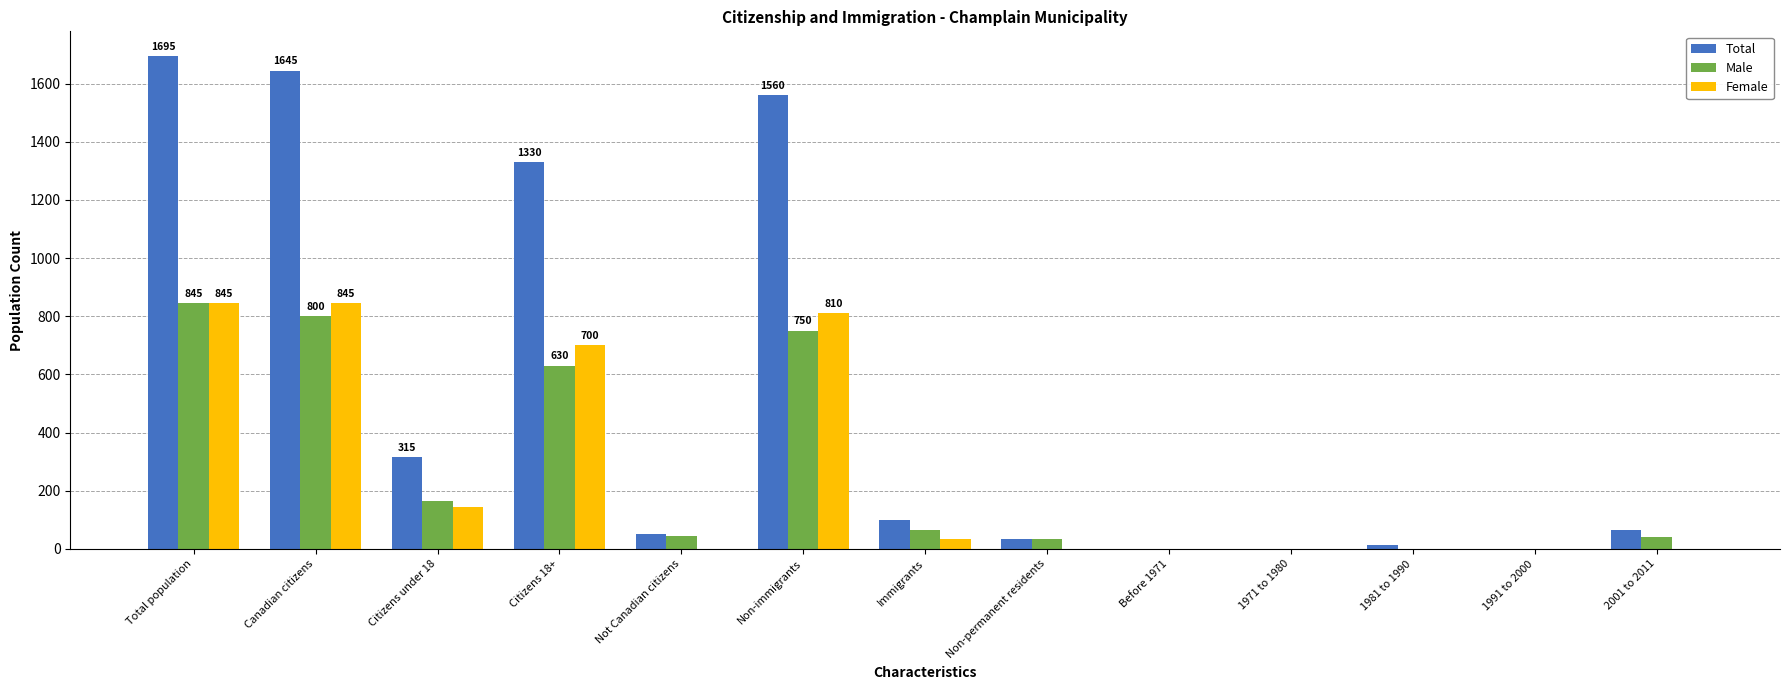

At which category is the sum across all series the highest?

Total population